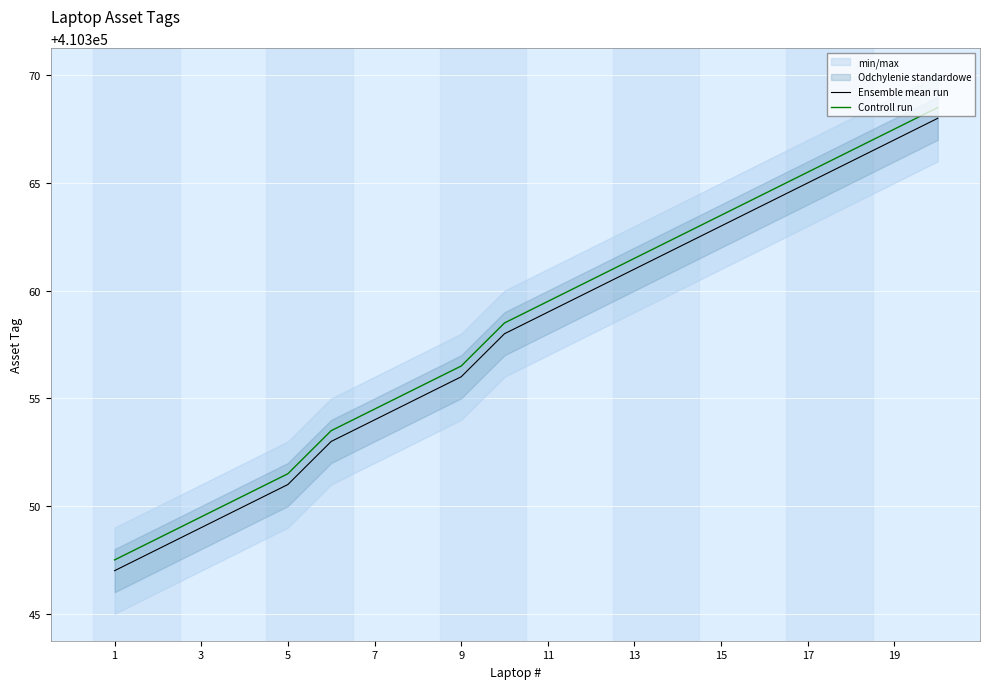

True or false: Controll run and Ensemble mean run cross at least once.

False